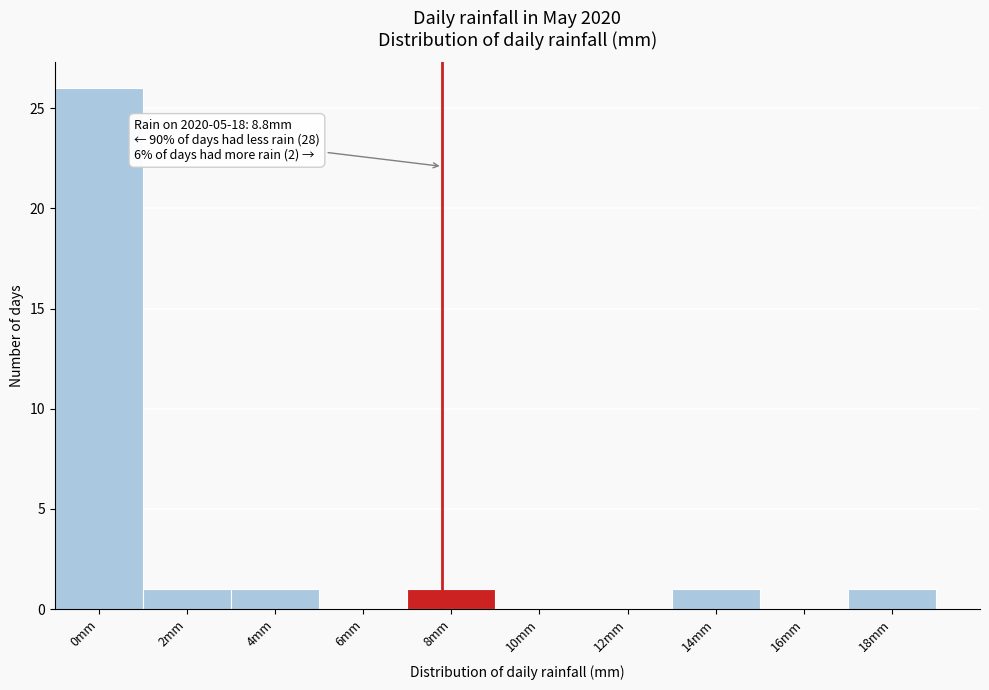

Reading left to right, list all the values displayed in this chart.

0mm=26	2mm=1	4mm=1	6mm=0	8mm=1	10mm=0	12mm=0	14mm=1	16mm=0	18mm=1